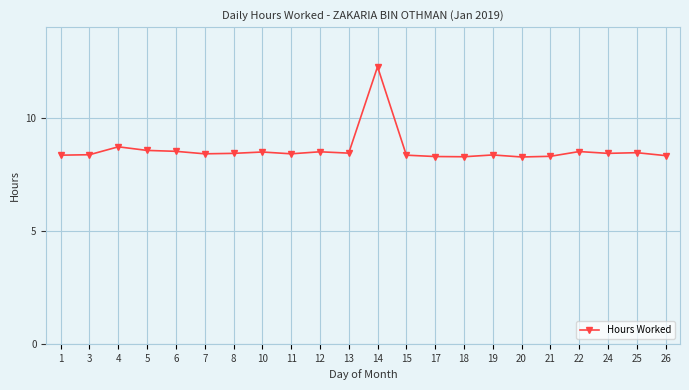

What value does the data have at 11?

8.4